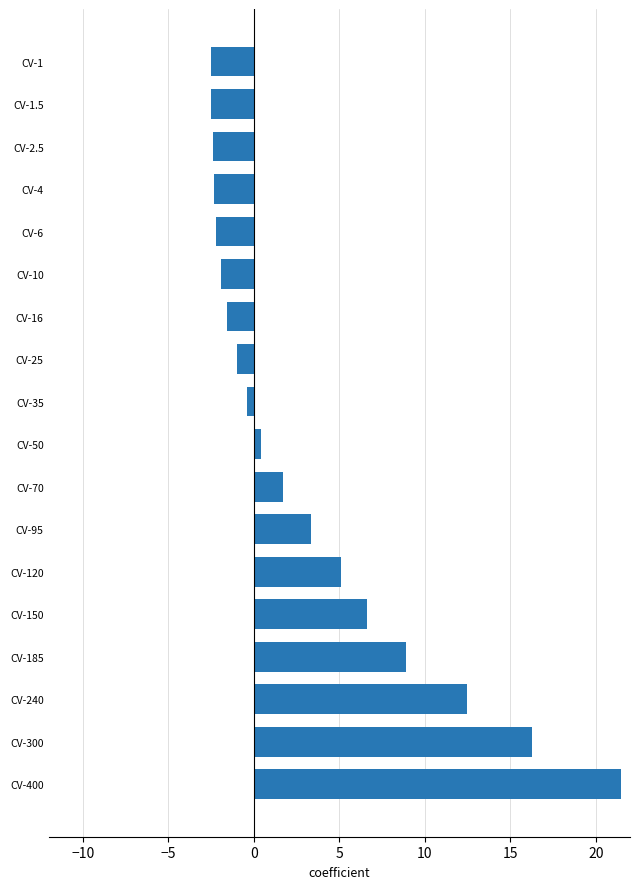

What is the smallest value displayed?

-2.5